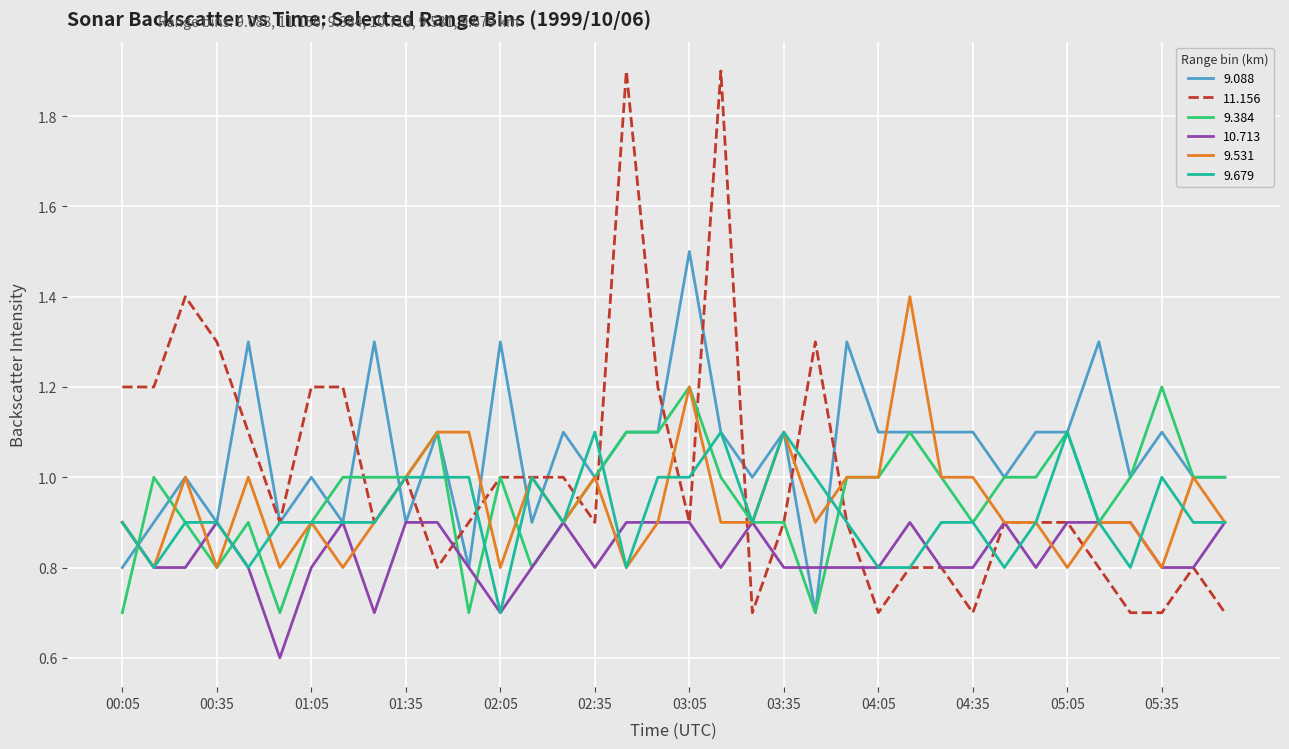

What is the maximum value shown in the chart?

1.9